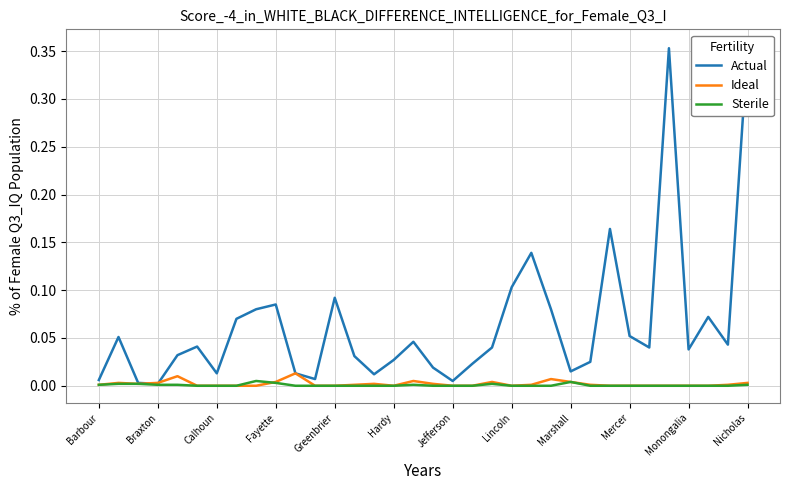

True or false: Ideal has more than 0 points higher than both neighbors.

True